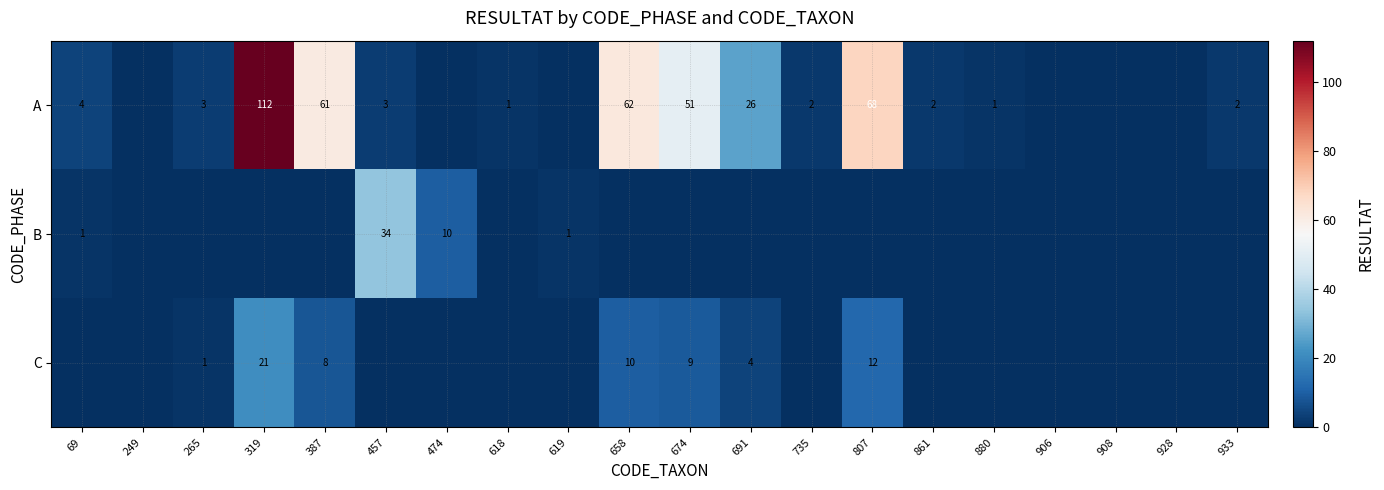

Is the value of C at 807 greater than the value of A at 319?

No